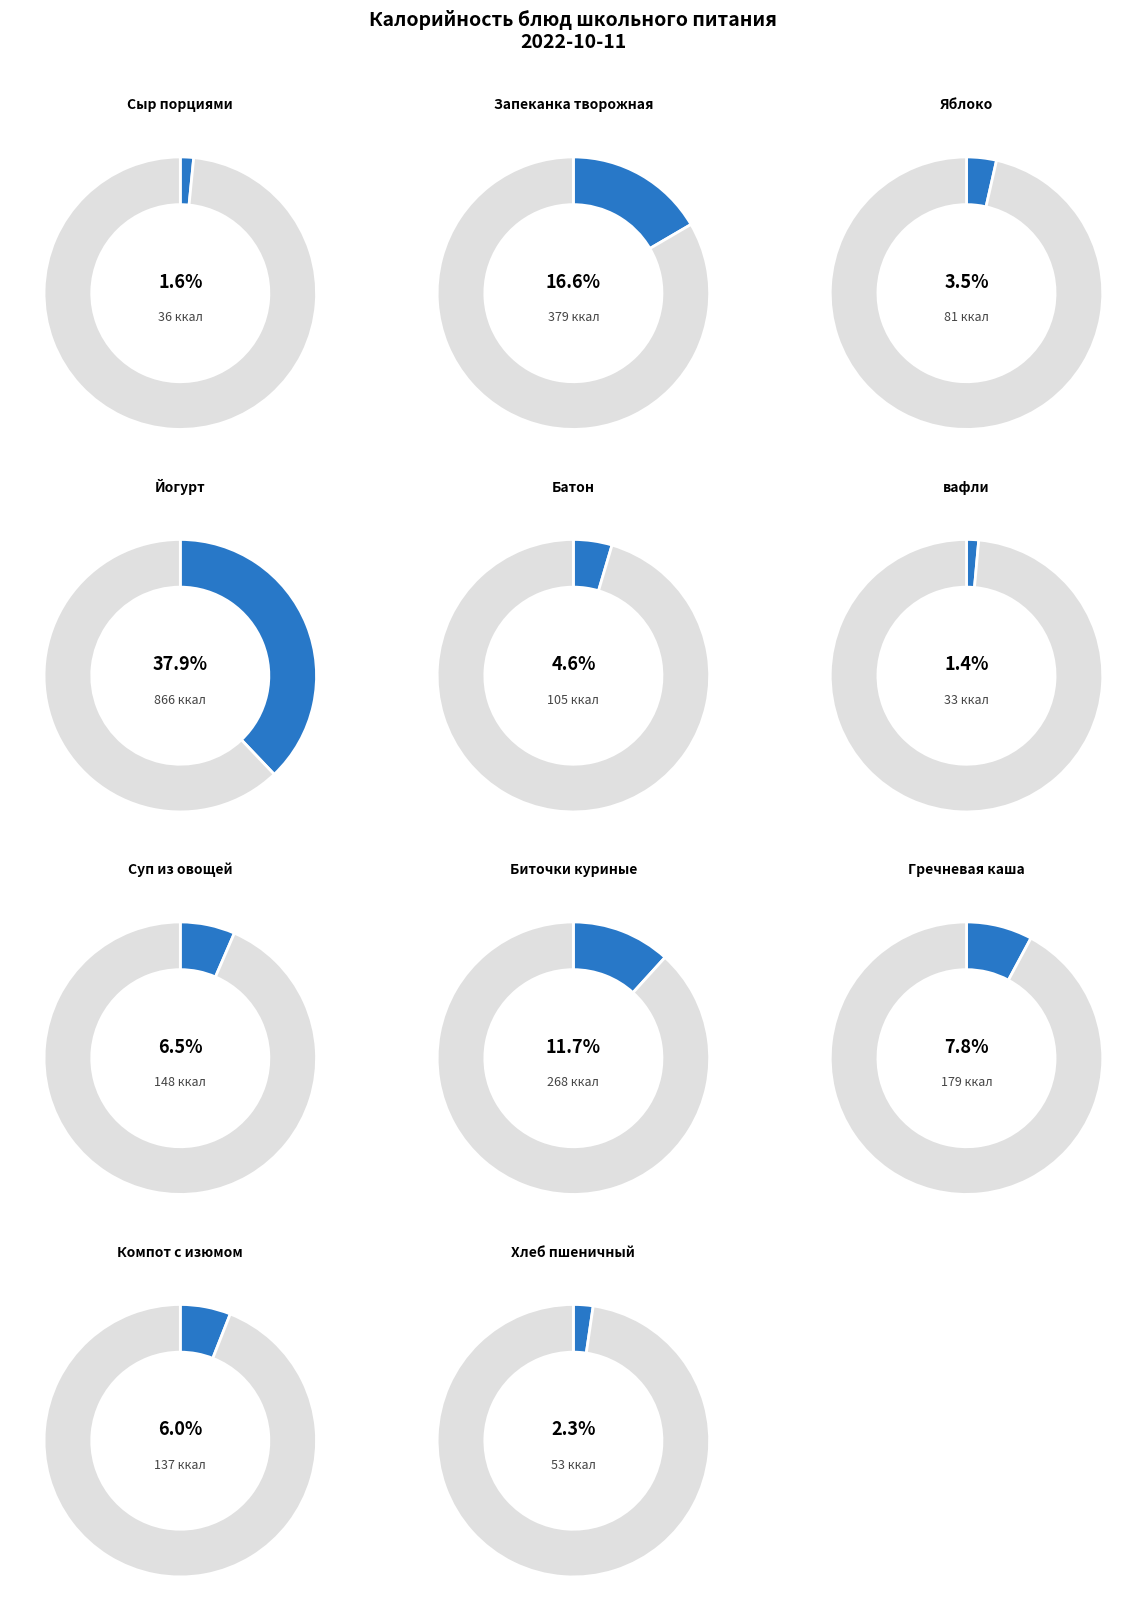

Count the number of slices in the pie.

11